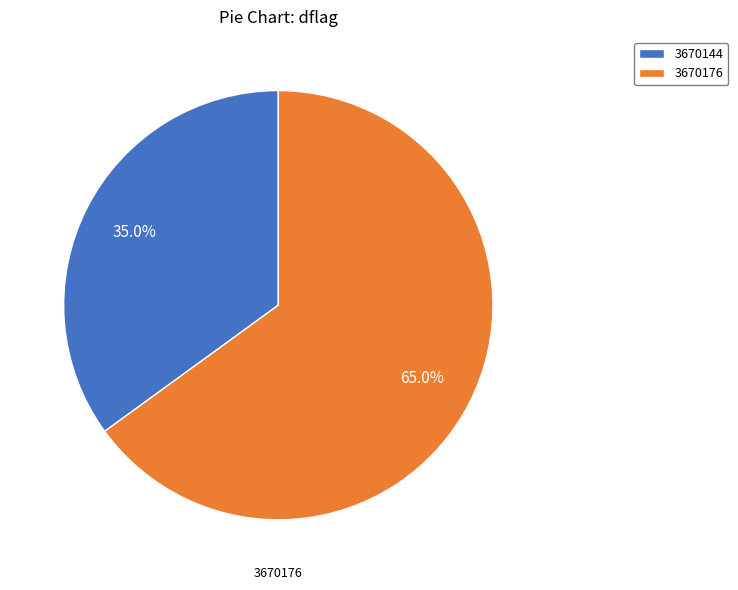

What is the majority slice?

3670176